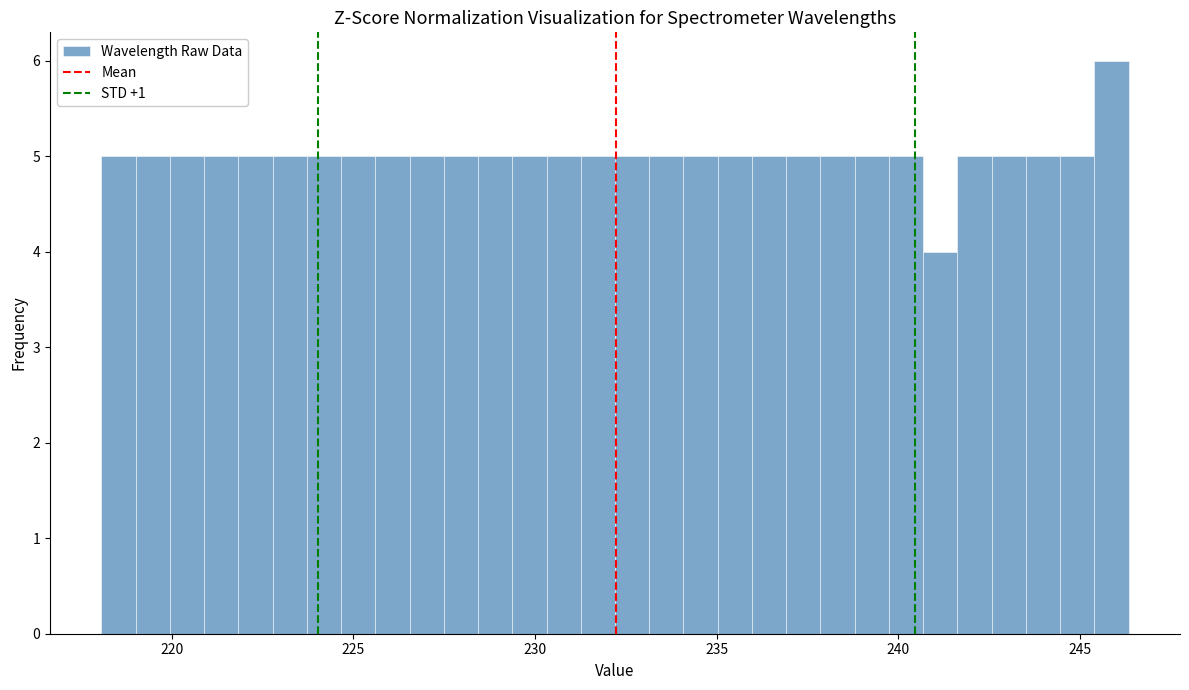

Read against the x-axis, roughly where is the centre of the tallest bar?

246.0